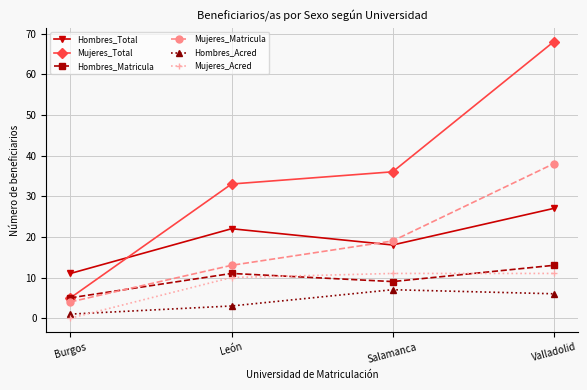

How many categories are shown in the chart?

4